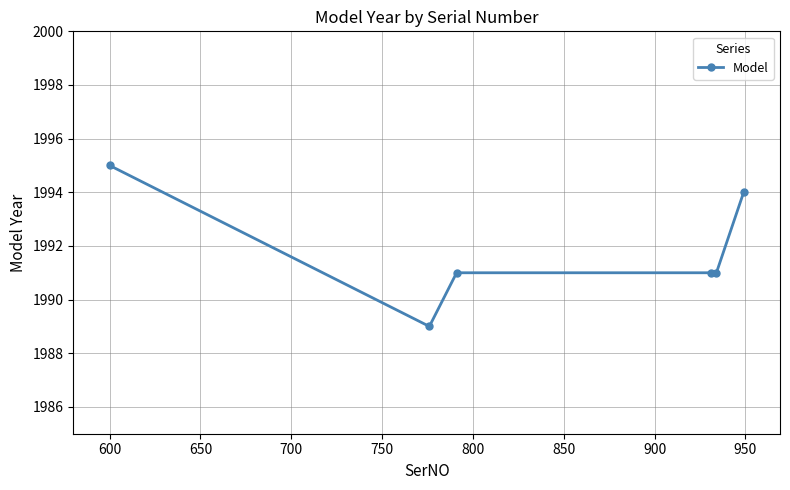

How many values are between 1991 and 1994?

4